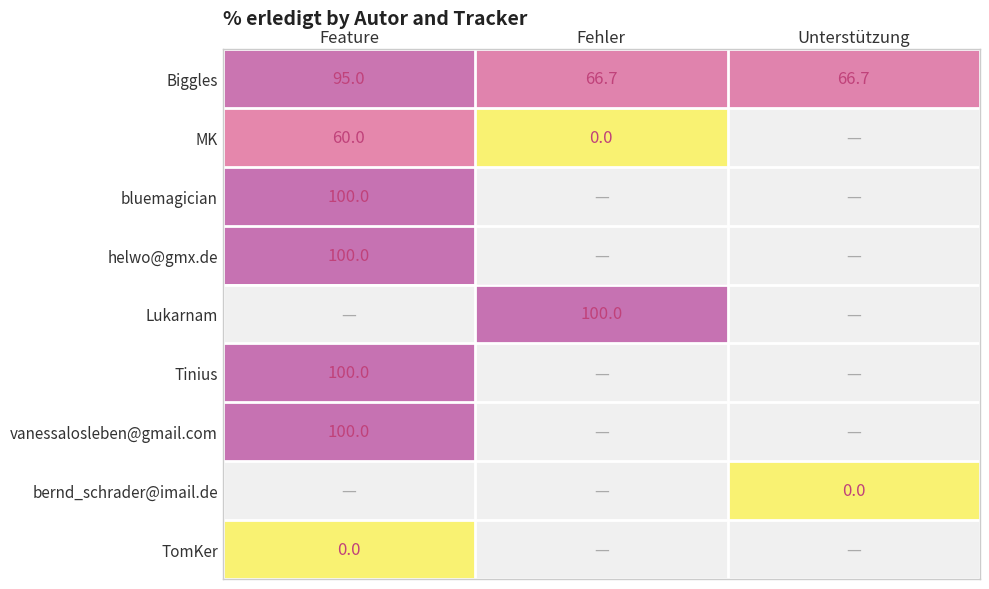

What is the average value of the Biggles series?

76.1